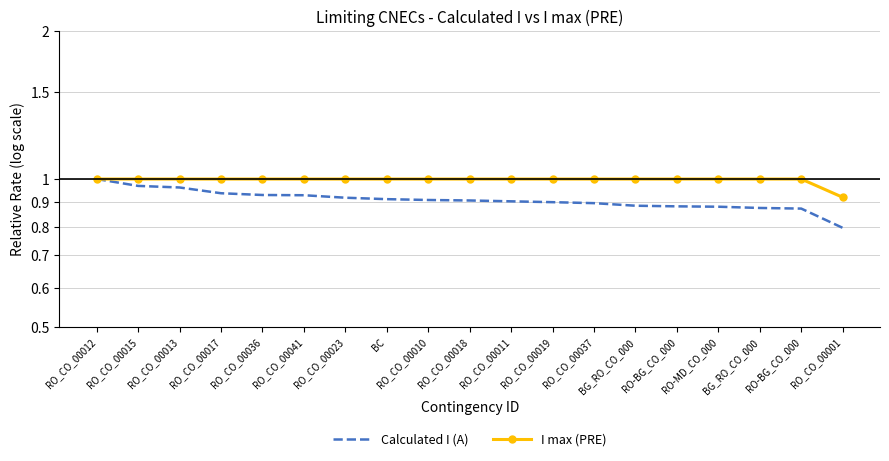

Which category has the lowest value across all series?

RO_CO_00001